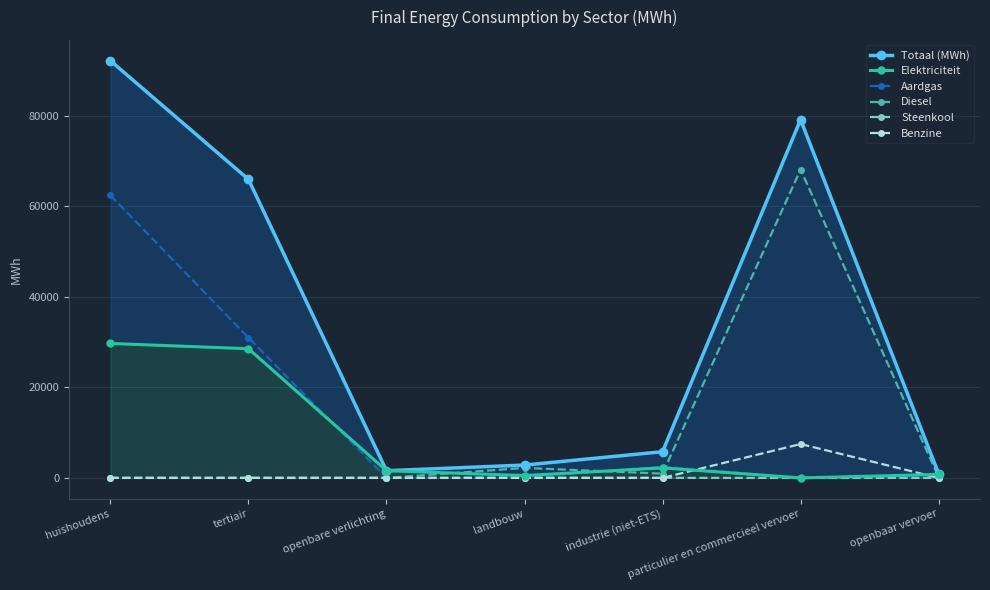

At which category does Totaal (MWh) reach its first local valley?

openbare verlichting